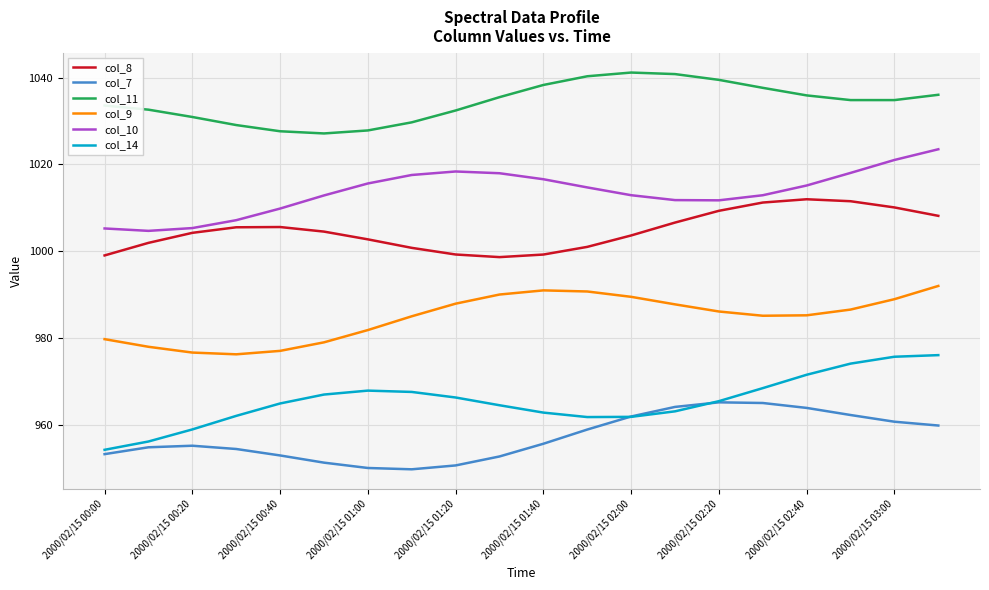

Which series has the largest total across all categories?

col_11